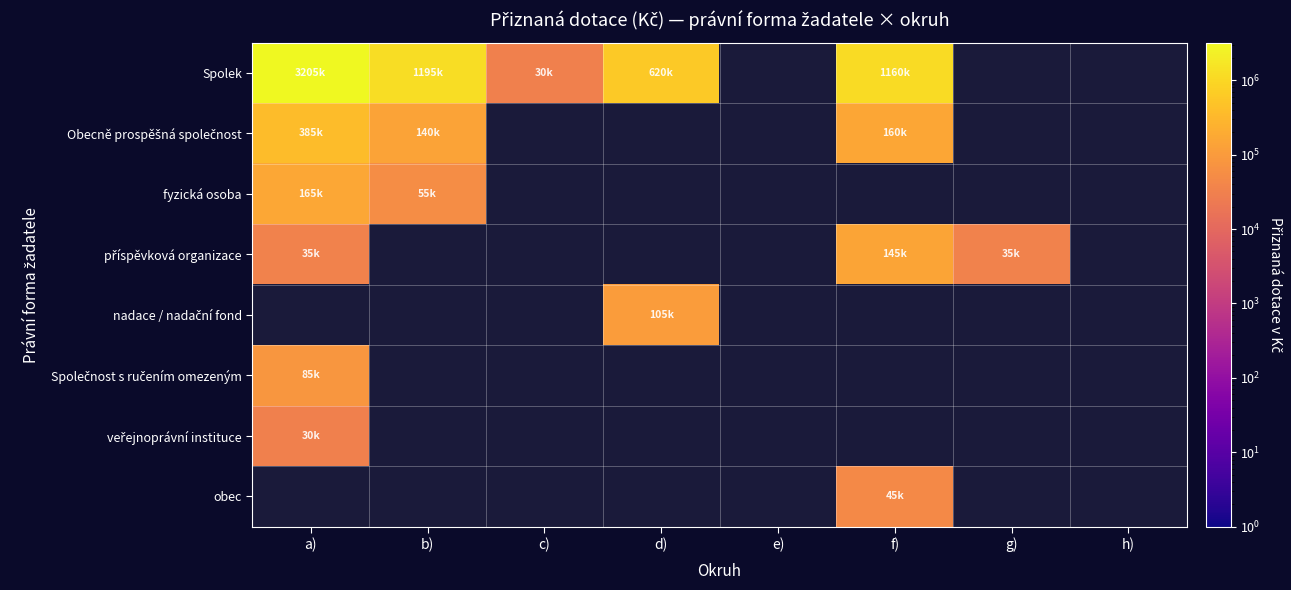

List the series in order of their peak value, lowest first.

veřejnoprávní instituce, obec, příspěvková organizace, nadace / nadační fond, Společnost s ručením omezeným, fyzická osoba, Obecně prospěšná společnost, Spolek